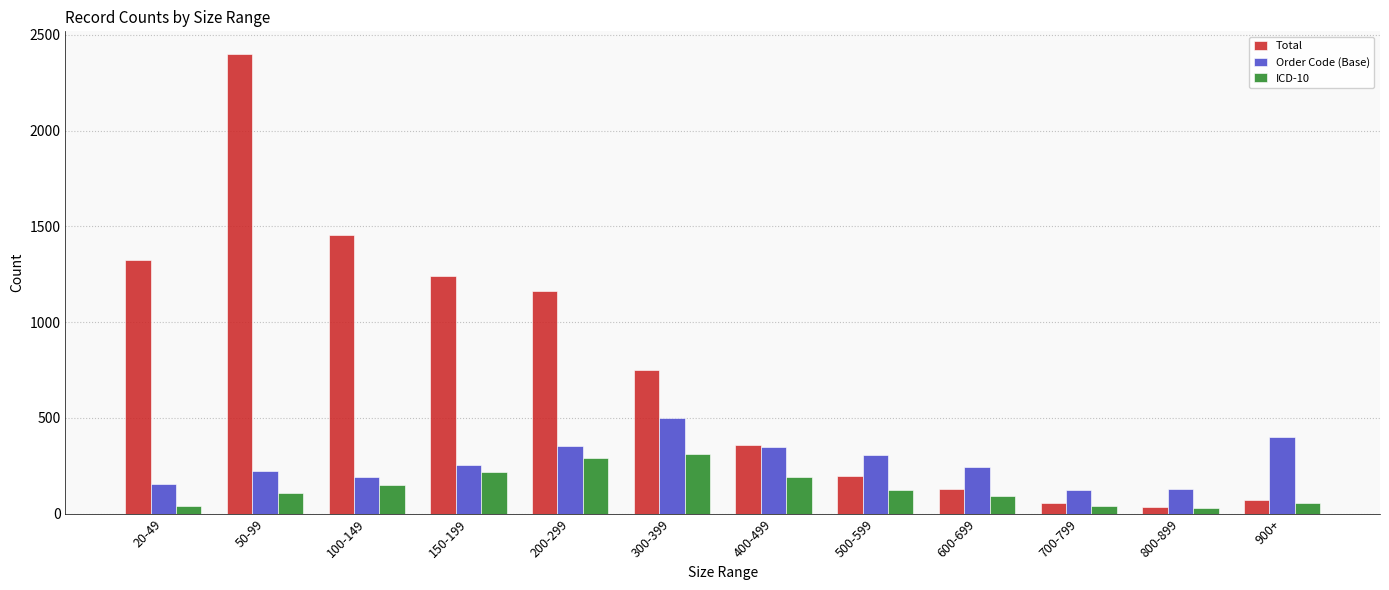

What is the difference between the maximum and minimum values in the Total series?

2364